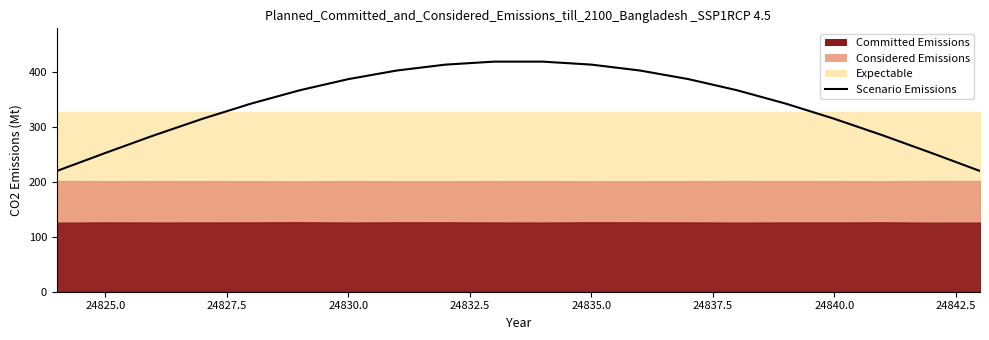

What is the maximum value shown in the chart?

419.3